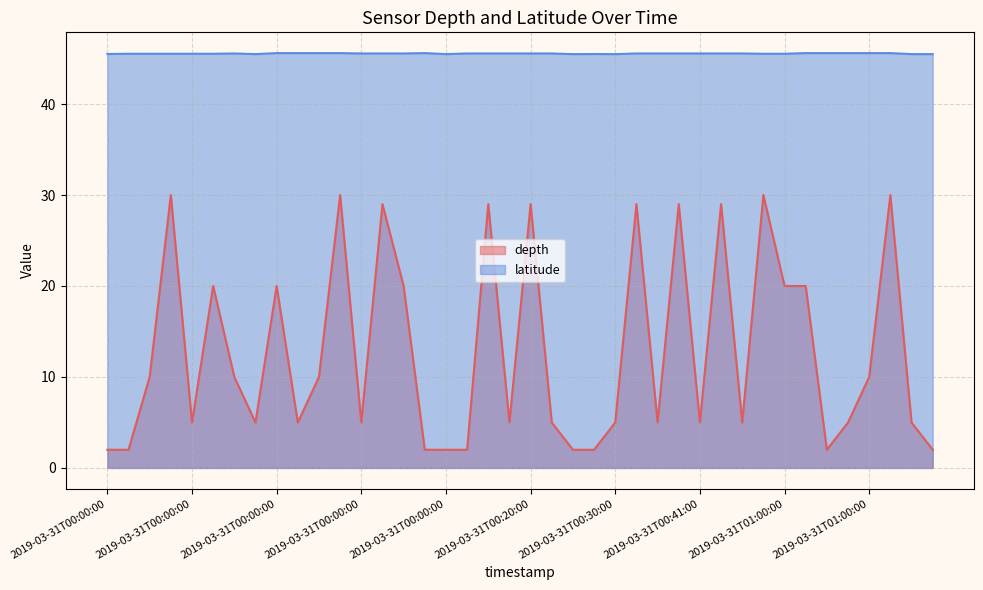

Where is the first local maximum for depth?

2019-03-31T00:00:00